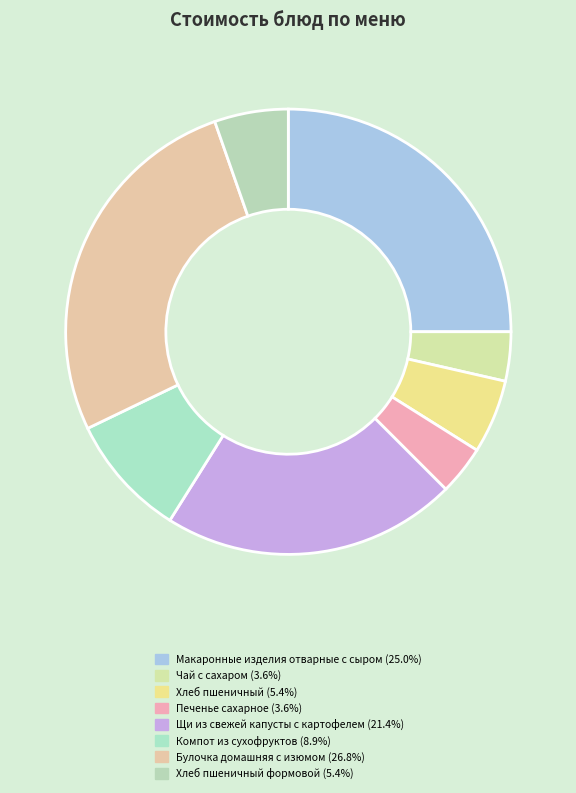

How many segments does this pie chart have?

8